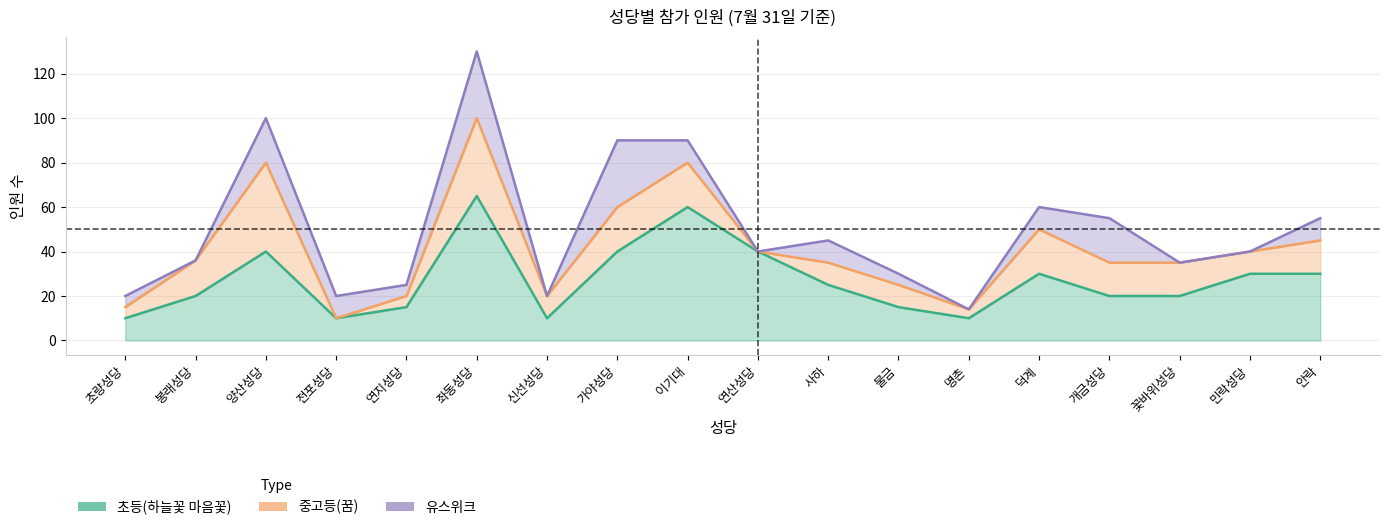

Reading left to right, transcribe all the data shown in this chart.

초등(하늘꽃 마음꽃): 초량성당=10	봉래성당=20	양산성당=40	전포성당=10	연지성당=15	좌동성당=65	신선성당=10	가야성당=40	이기대=60	연산성당=40	사하=25	물금=15	명촌=10	덕계=30	개금성당=20	꽃바위성당=20	민락성당=30	안락=30
중고등(꿈): 초량성당=5	봉래성당=16	양산성당=40	전포성당=0	연지성당=5	좌동성당=35	신선성당=10	가야성당=20	이기대=20	연산성당=0	사하=10	물금=10	명촌=4	덕계=20	개금성당=15	꽃바위성당=15	민락성당=10	안락=15
유스위크: 초량성당=5	봉래성당=0	양산성당=20	전포성당=10	연지성당=5	좌동성당=30	신선성당=0	가야성당=30	이기대=10	연산성당=0	사하=10	물금=5	명촌=0	덕계=10	개금성당=20	꽃바위성당=0	민락성당=0	안락=10